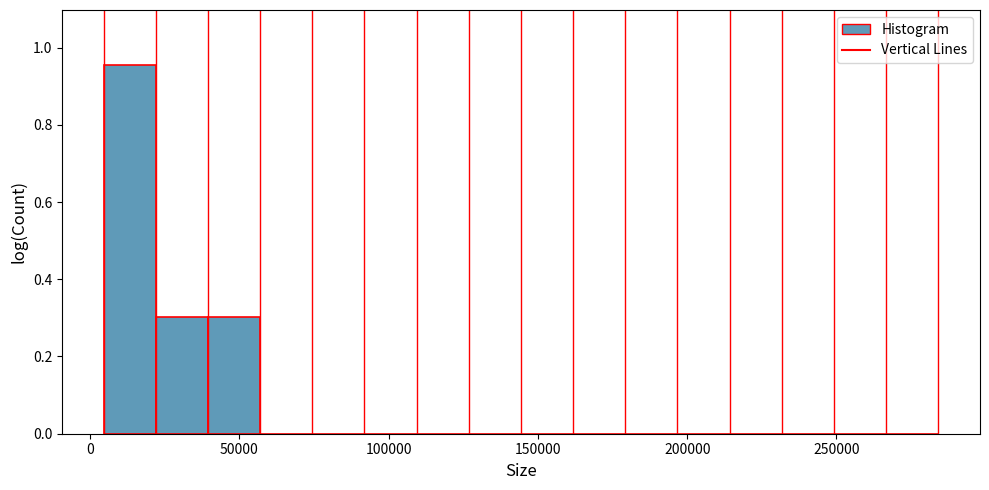

Around what value on the x-axis is the tallest bar? Give the approximate position of its centre, as read against the axis.

15000